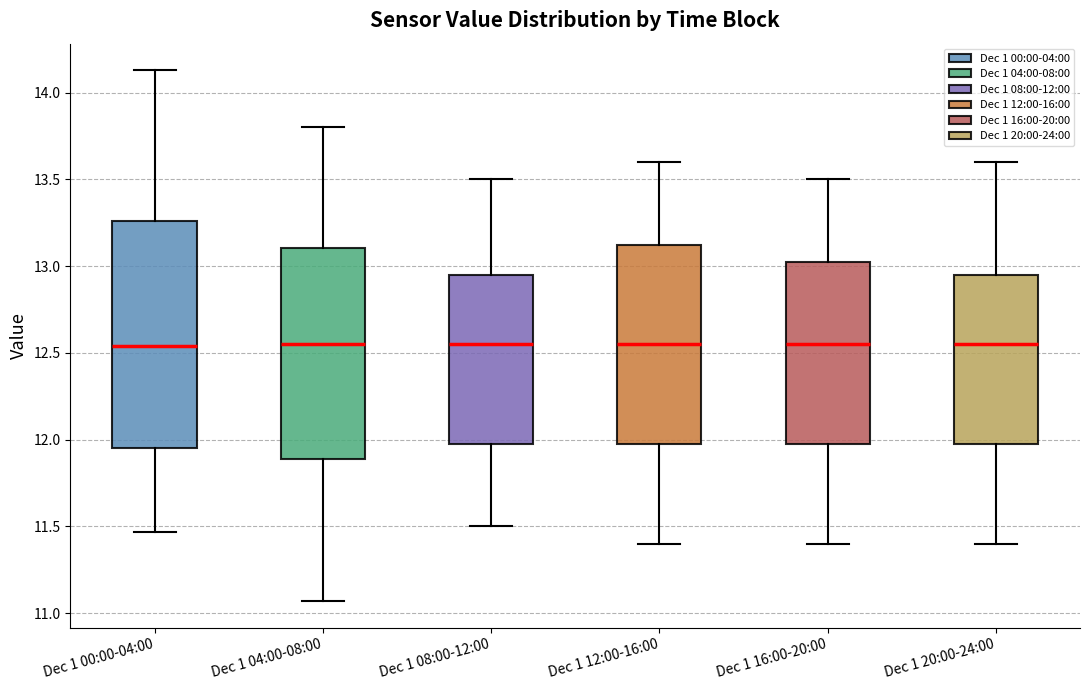

Which box is the tallest, from its lower edge to its upper edge?

Dec 1 00:00-04:00